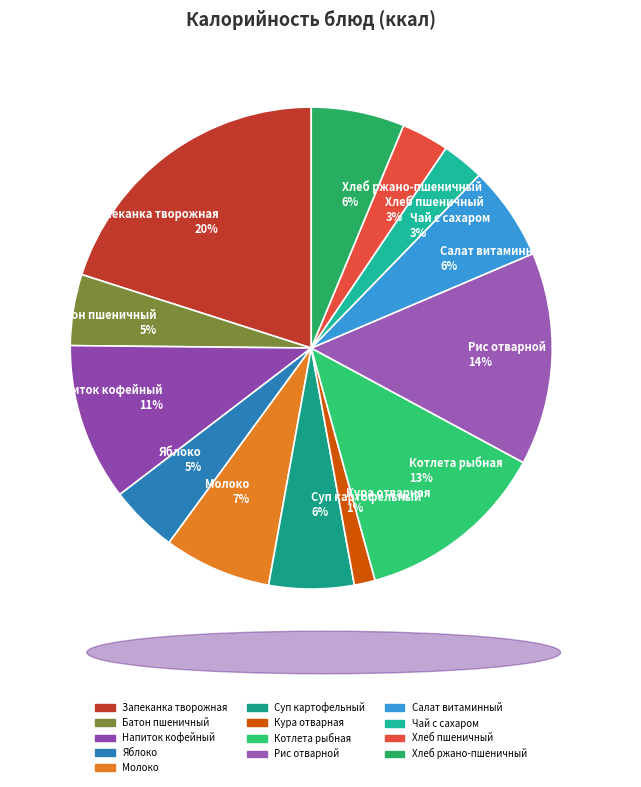

What is the smallest slice in the pie chart?

Кура отварная